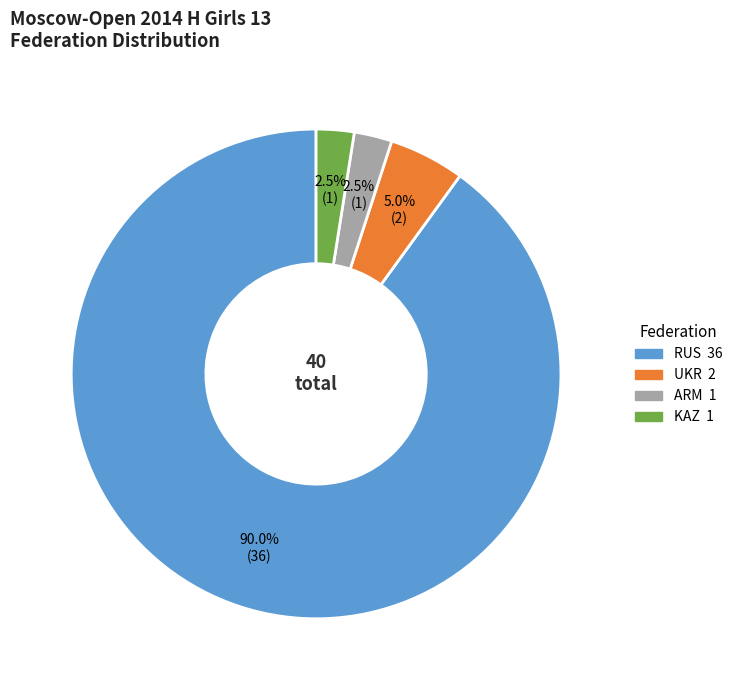

What is the largest slice in the pie chart?

RUS